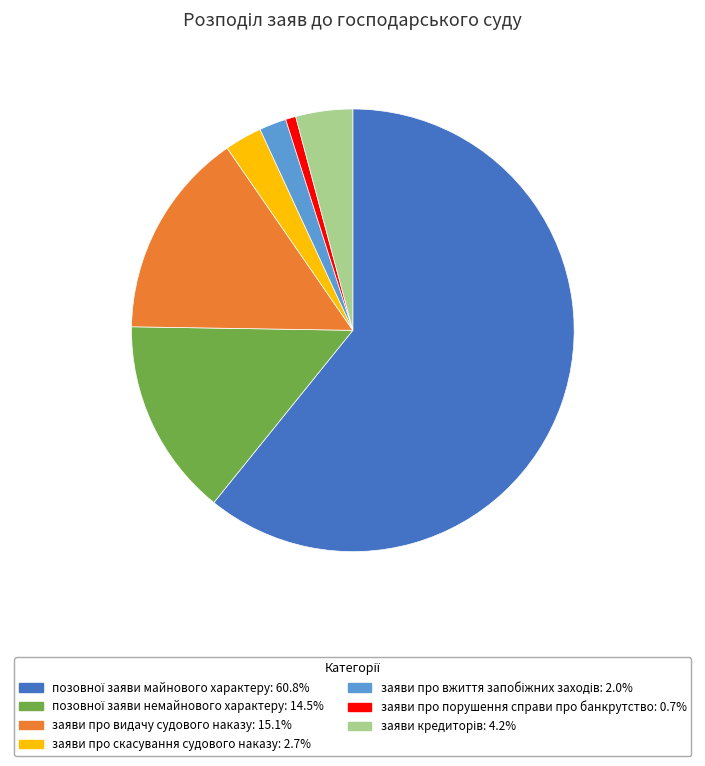

Is there any slice that represents more than half of the pie?

Yes